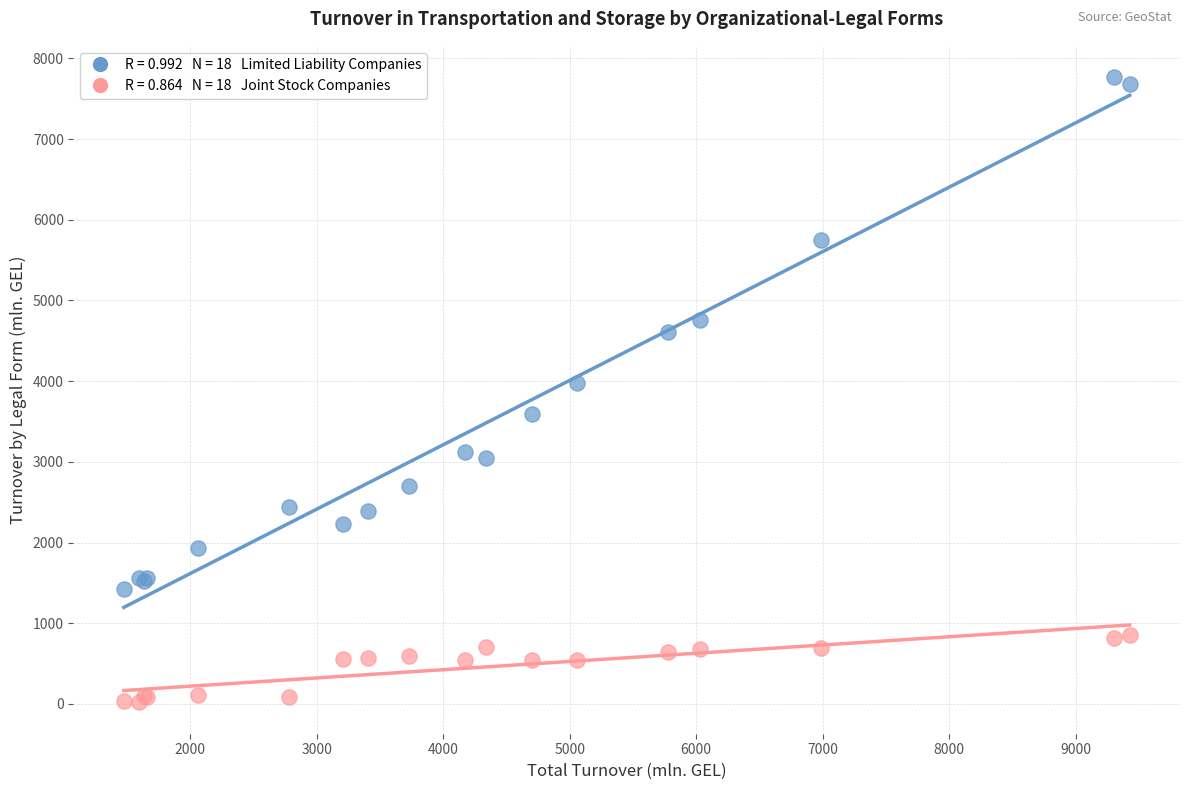

Across all series, what Y value is closest to 3893?

3982.3